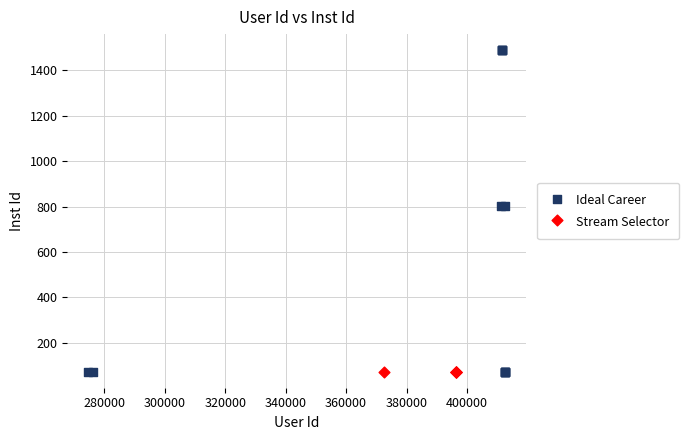

What are all the series names shown in the legend?

Ideal Career, Stream Selector